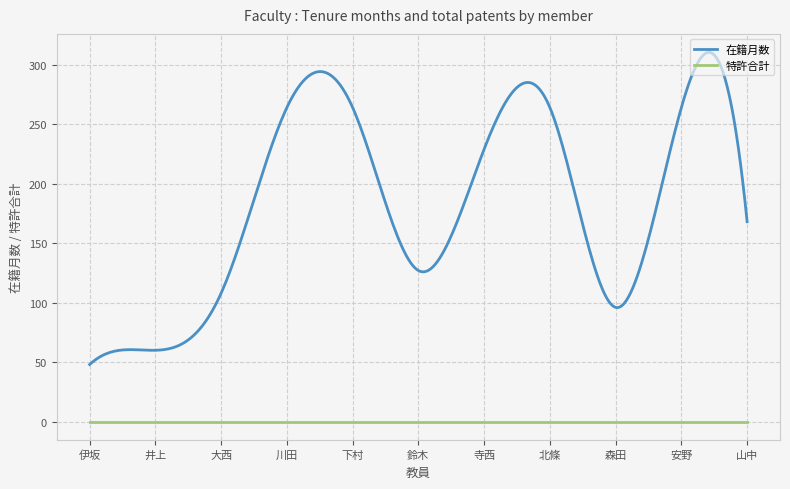

What is the maximum value shown in the chart?

310.4